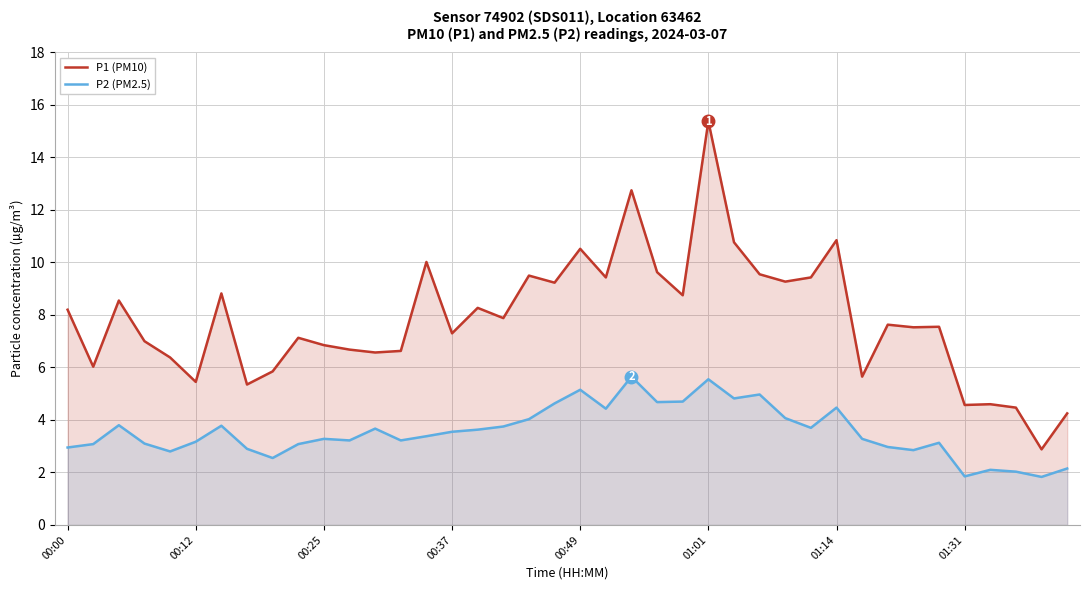

At how many categories does at least one series exceed 6?

31